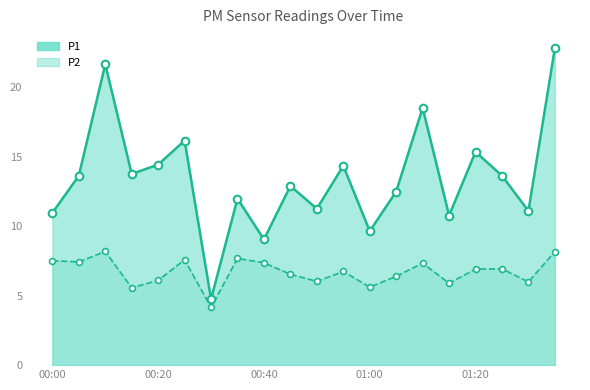

Which series has the largest total across all categories?

P1